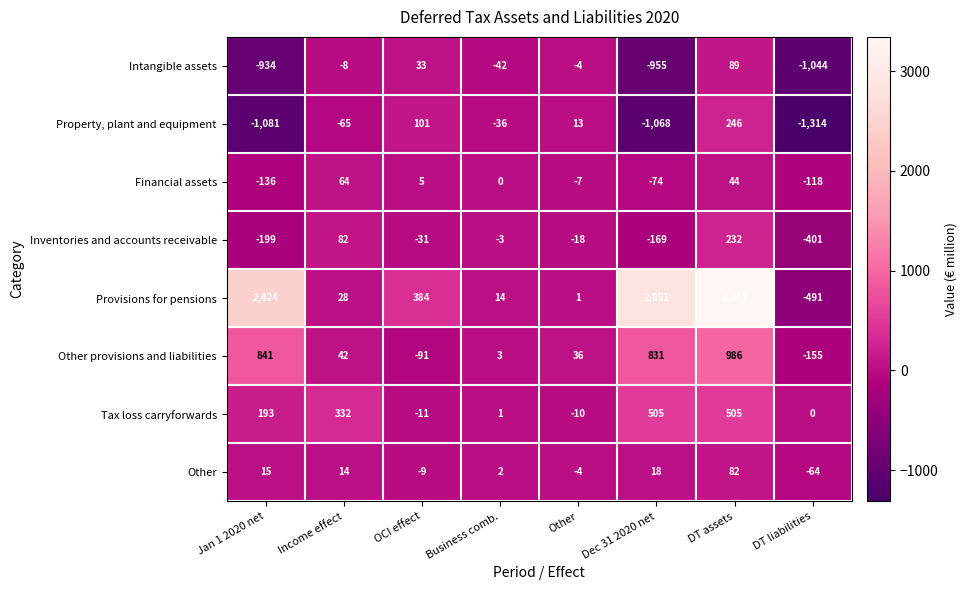

How many negative values does the Financial assets series have?

4